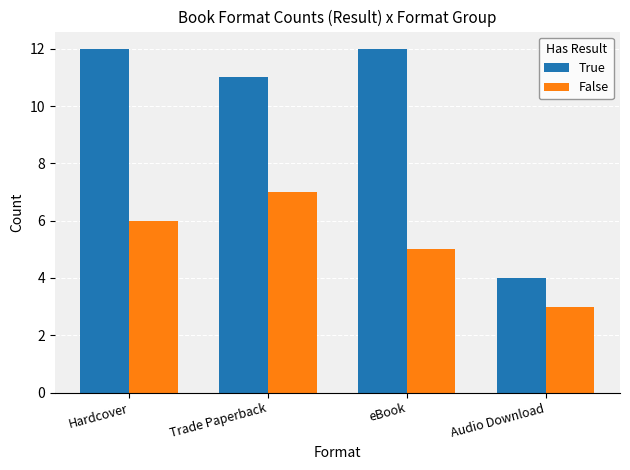

The value of False at Trade Paperback is 4. True or false?

False